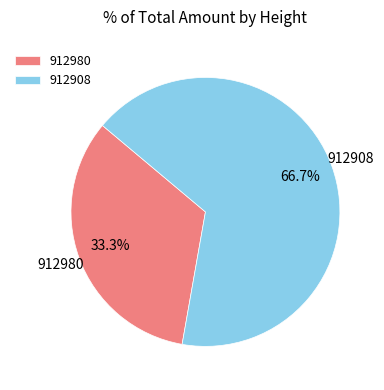

Rank the categories by value from highest to lowest.

912908, 912980